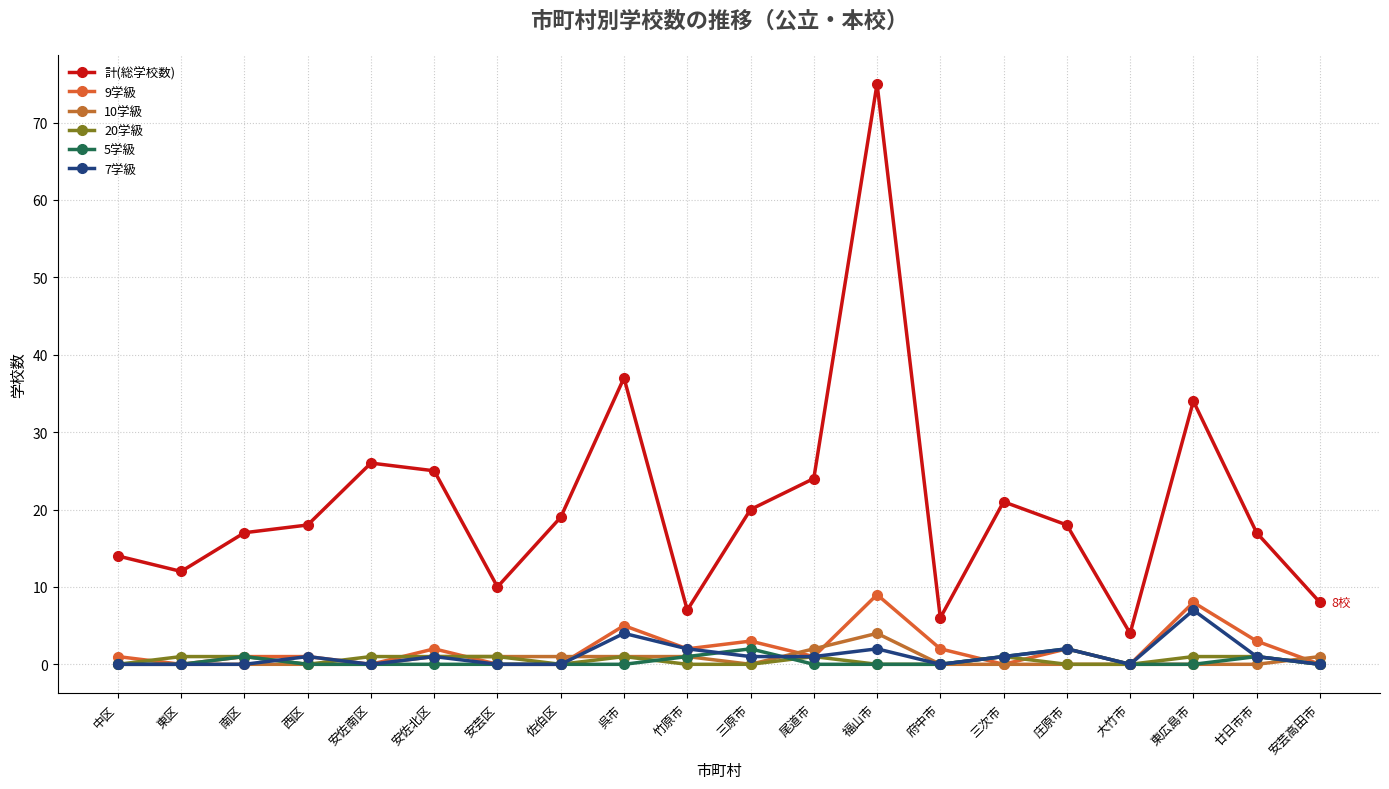

The value of 9学級 at 東区 is 0. True or false?

True